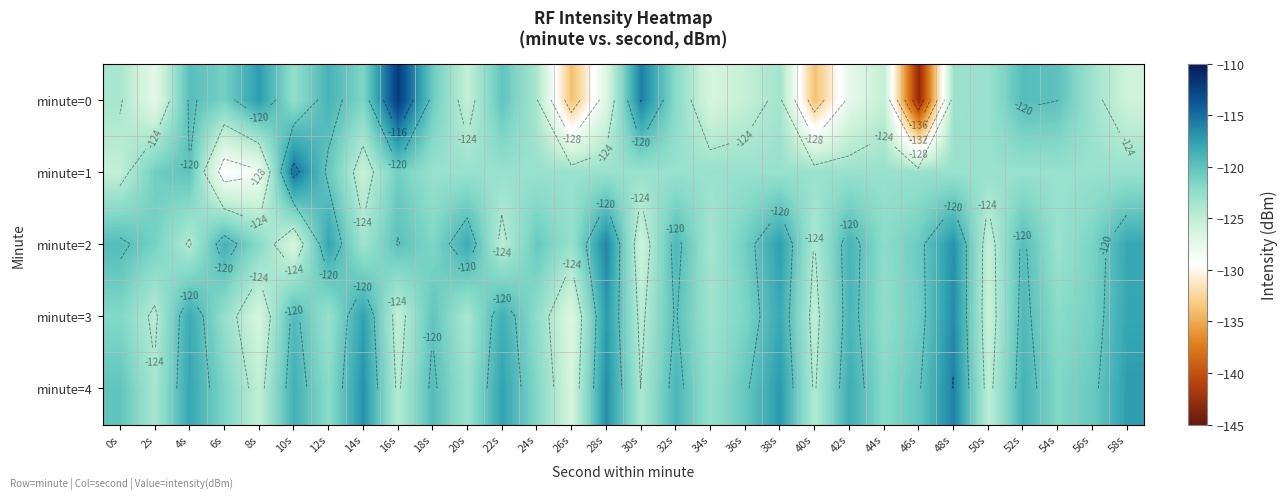

Which category has the lowest value across all series?

46s